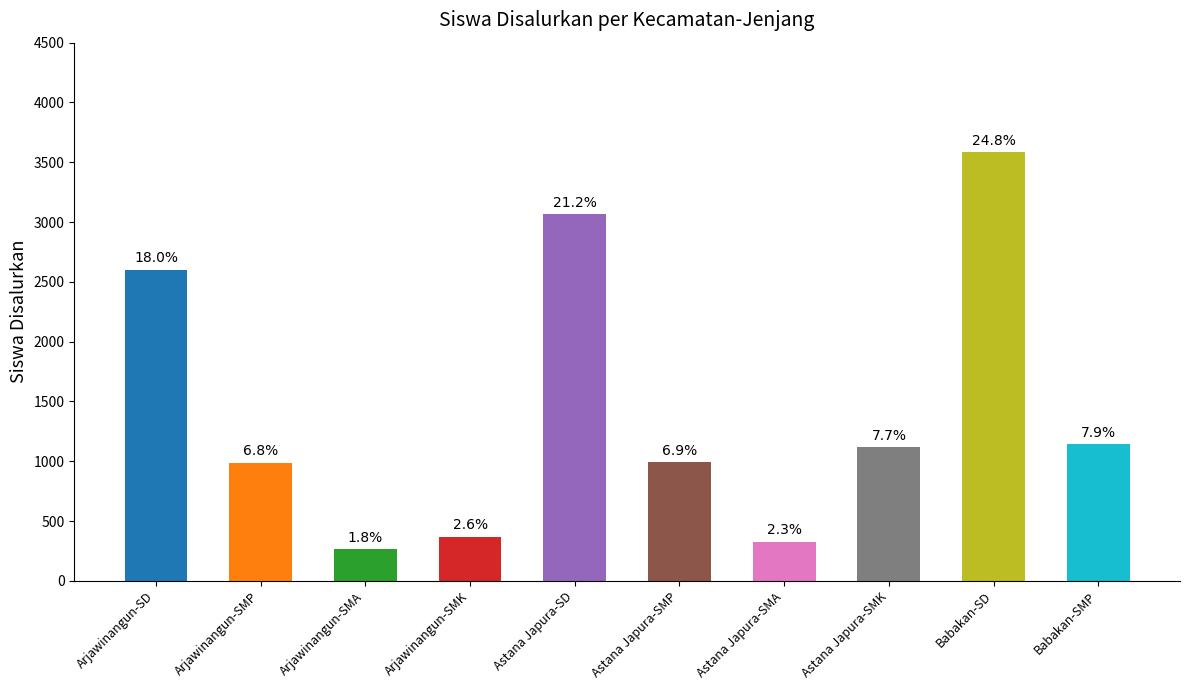

What value does the data have at Astana Japura-SMK, to the nearest 100?

1100